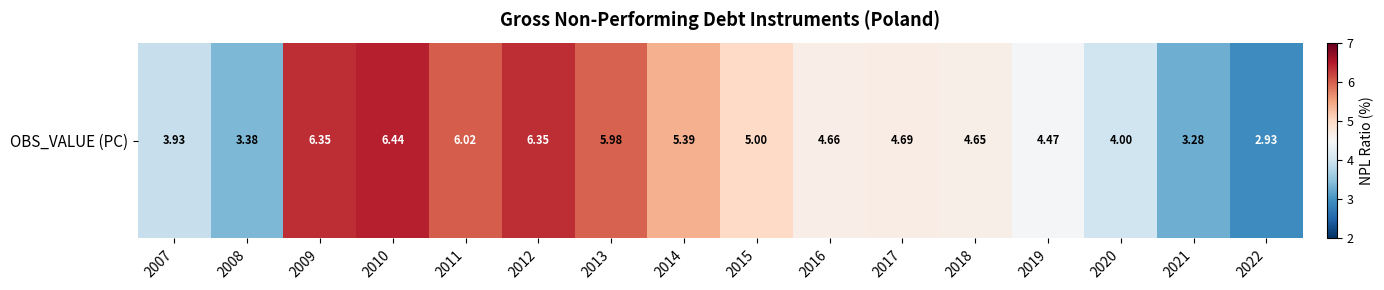

What is the ratio of the value at 2015 to the value at 2011?

0.8